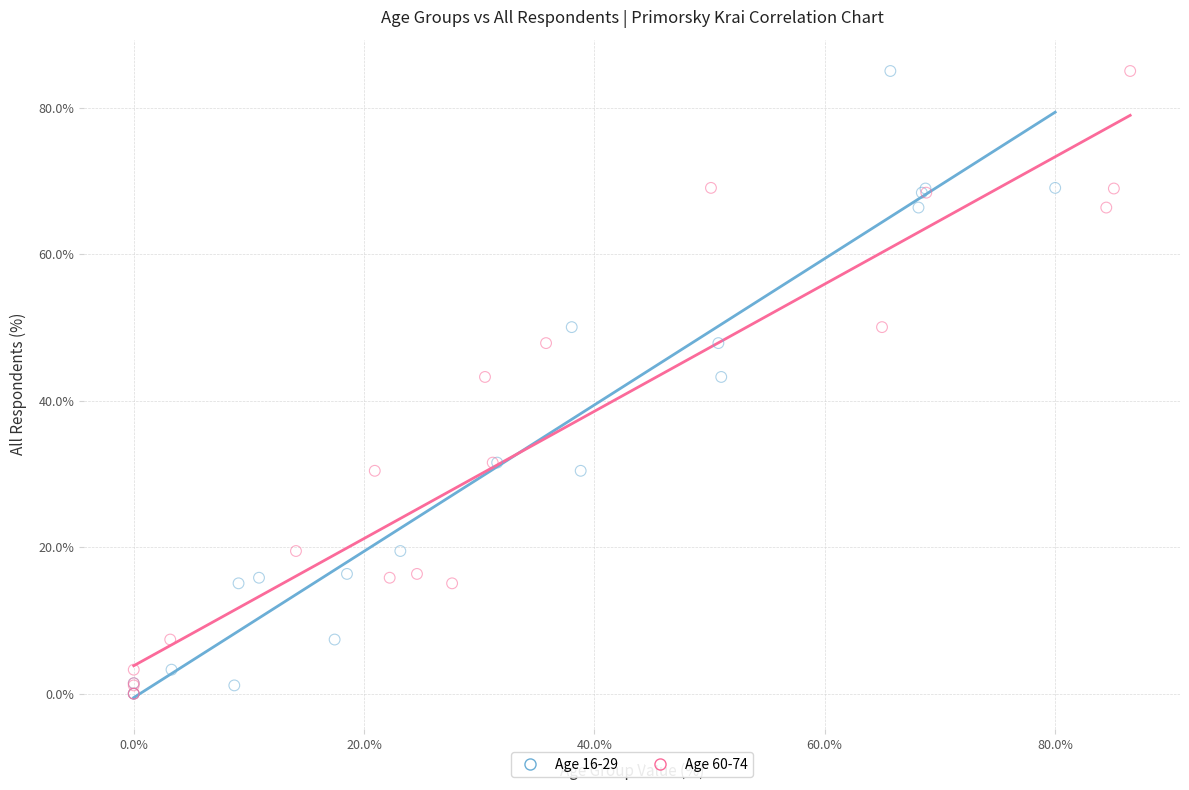

What are all the series names shown in the legend?

Age 16-29, Age 60-74